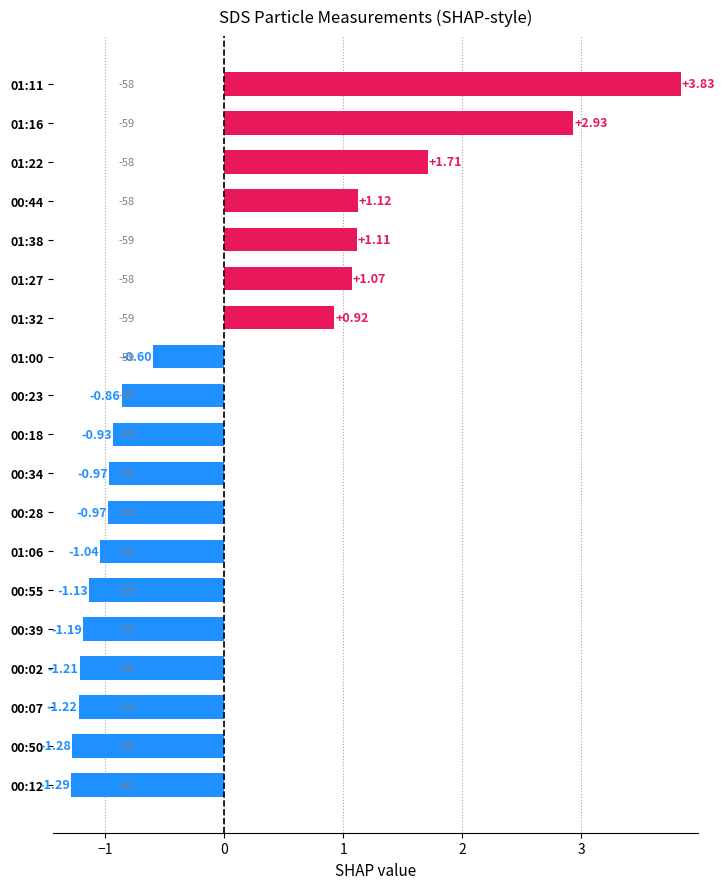

Between 01:27 and 00:12, which is larger?

01:27